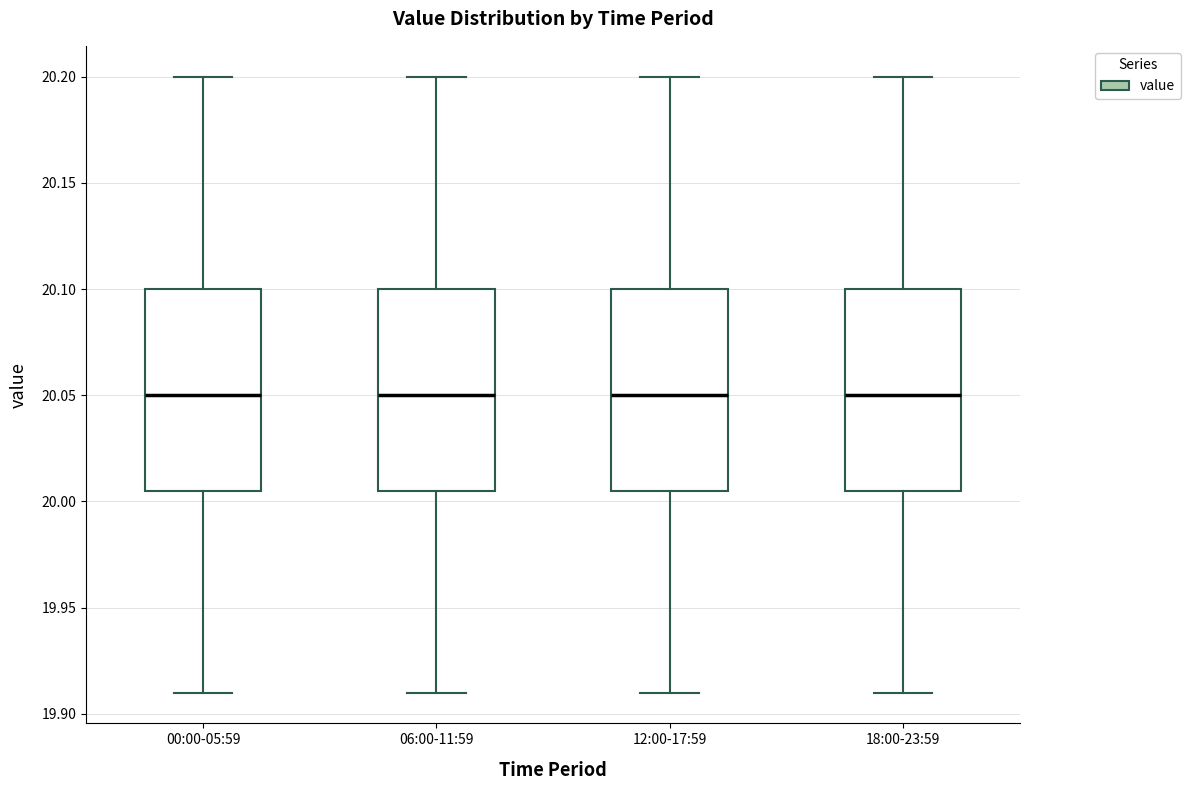

Where does the median line of the box for 06:00-11:59 sit on the y-axis? The values are not printed on the chart, so give them approximately, as read against the axis.

20.050